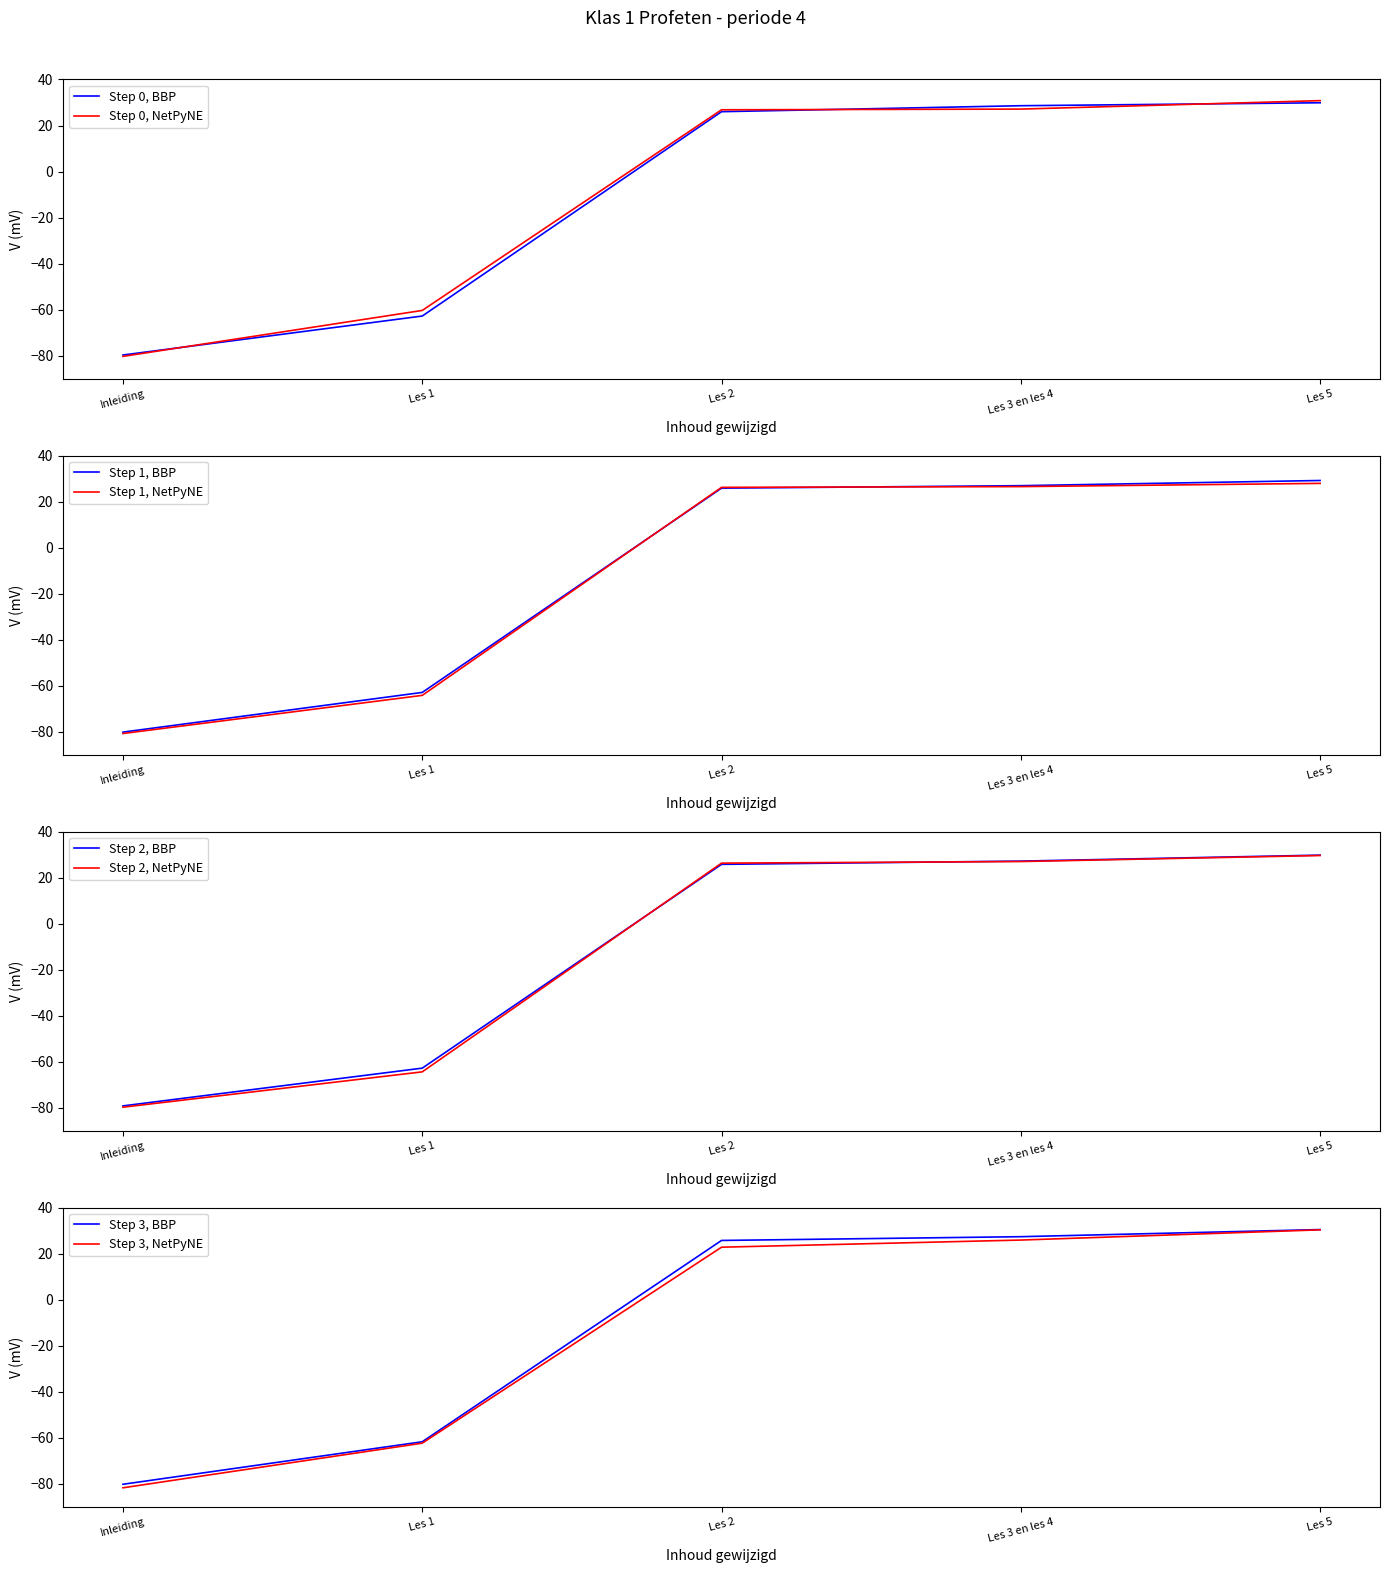

Which category has the highest value in the Step 0, NetPyNE series?

Les 5